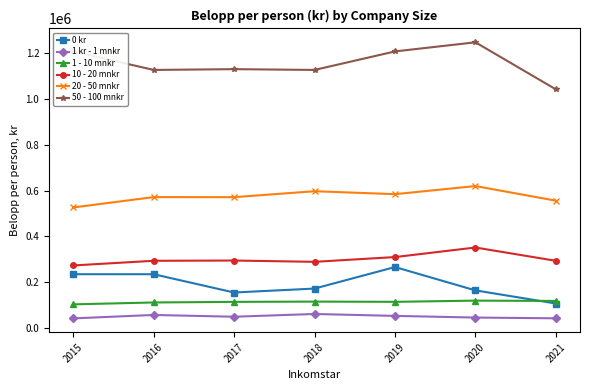

What value does the 1 kr - 1 mnkr series have at 2021?

41531.5